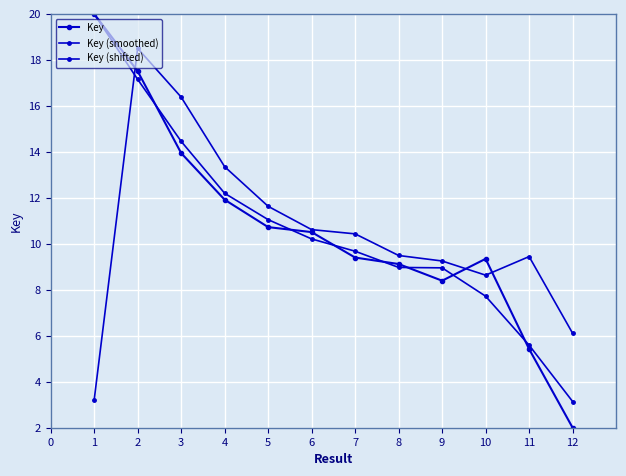

Which series has the largest total across all categories?

Key (smoothed)